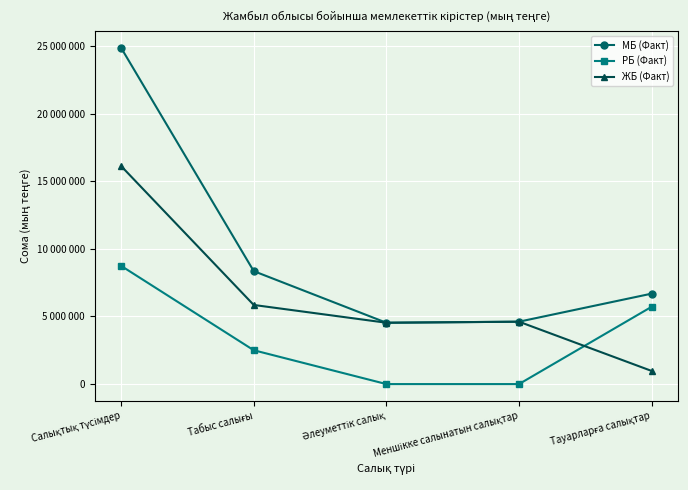

What is the label of the 5th point from the left?

Тауарларға салықтар